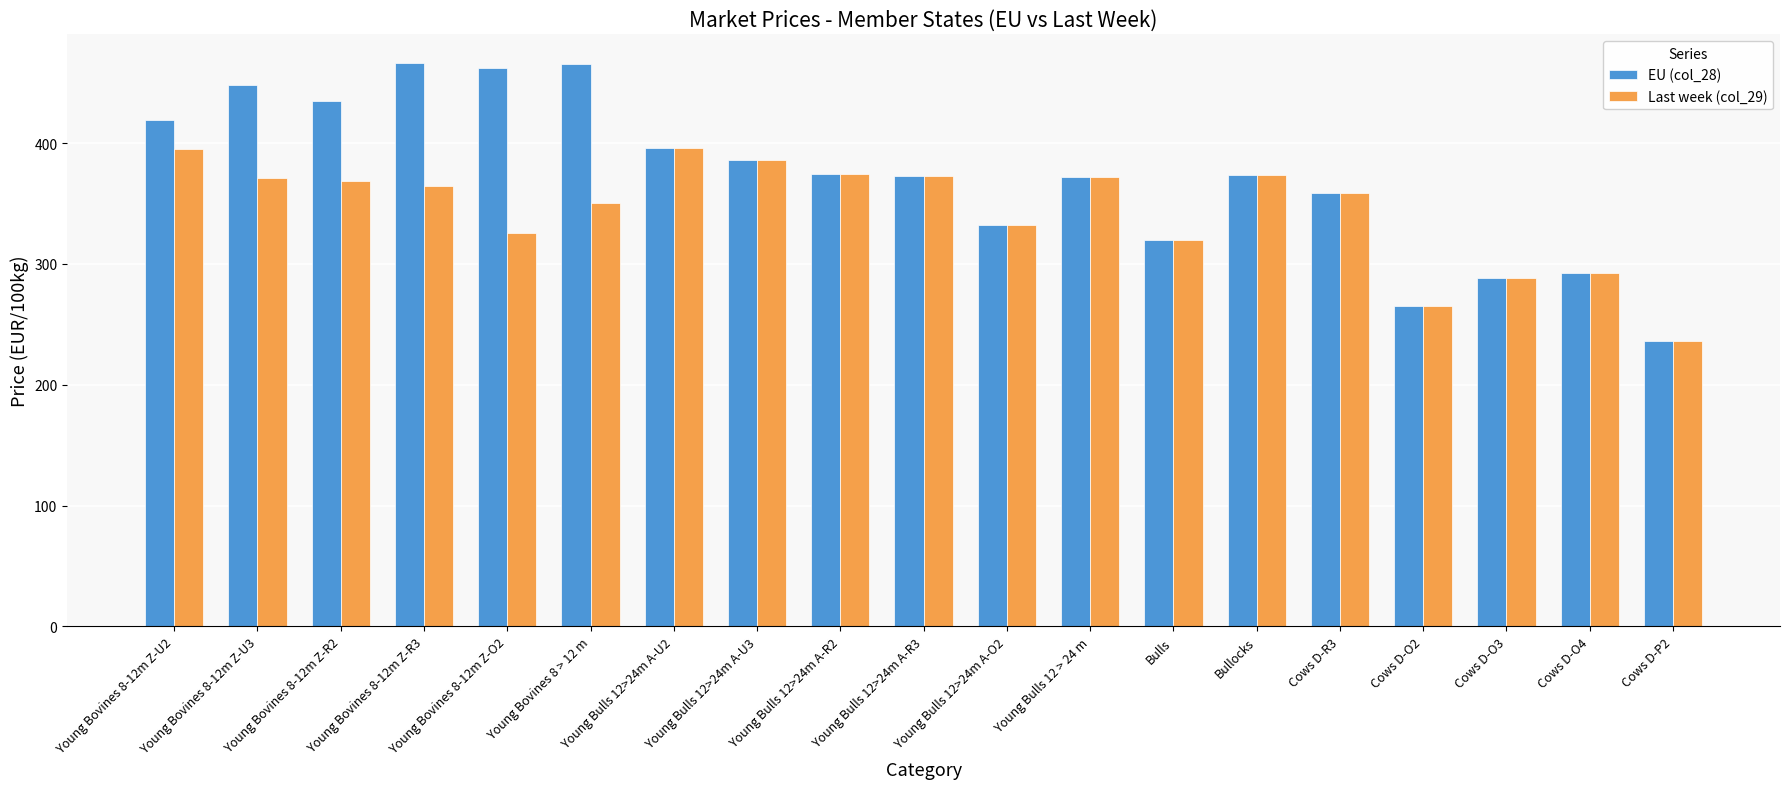

What is the label of the 5th bar from the right?

Cows D-R3